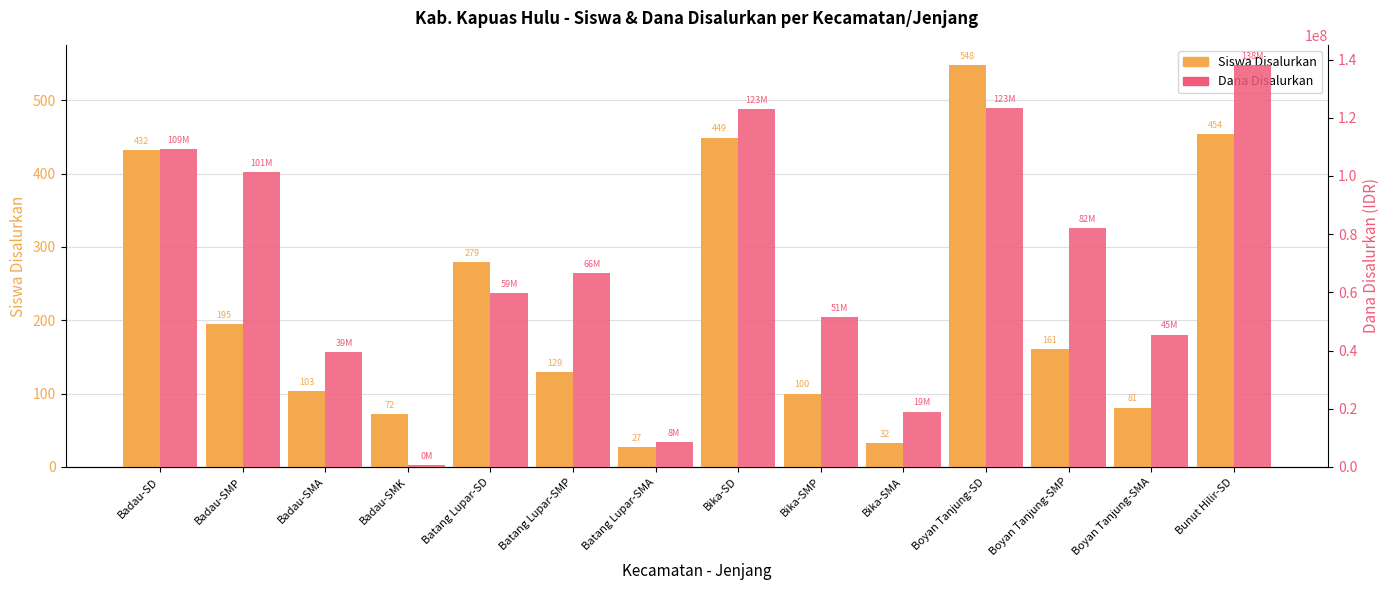

What is the lowest value of the Siswa Disalurkan series?

27